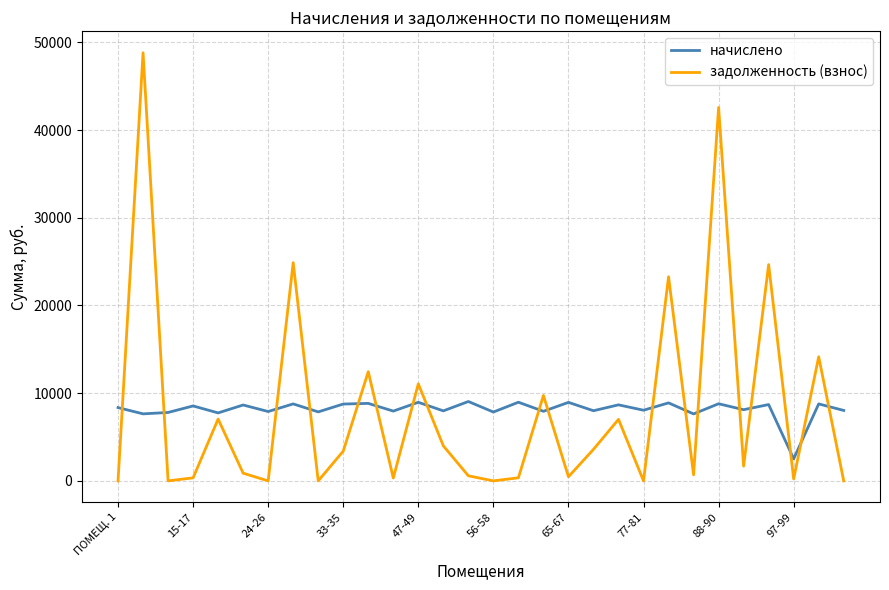

Which series ends up on top after the final intersection of задолженность (взнос) and начислено?

начислено